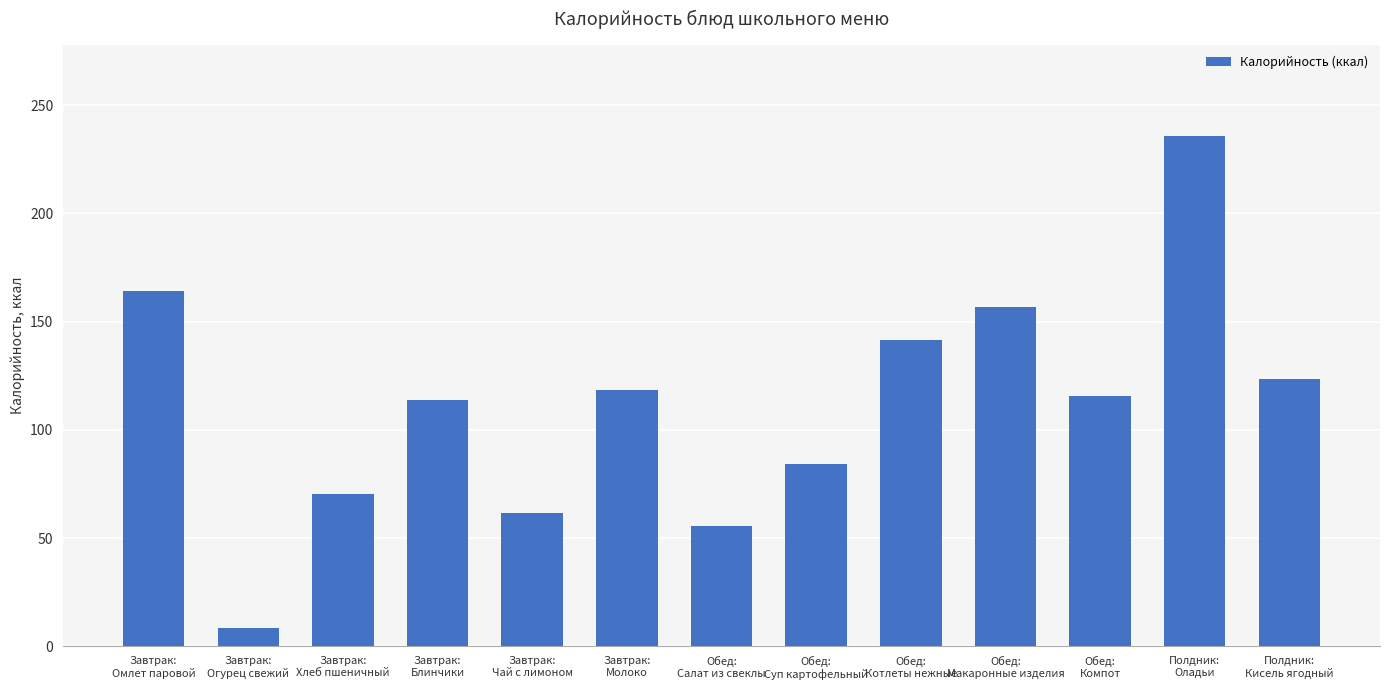

What is the minimum value shown in the chart?

8.5